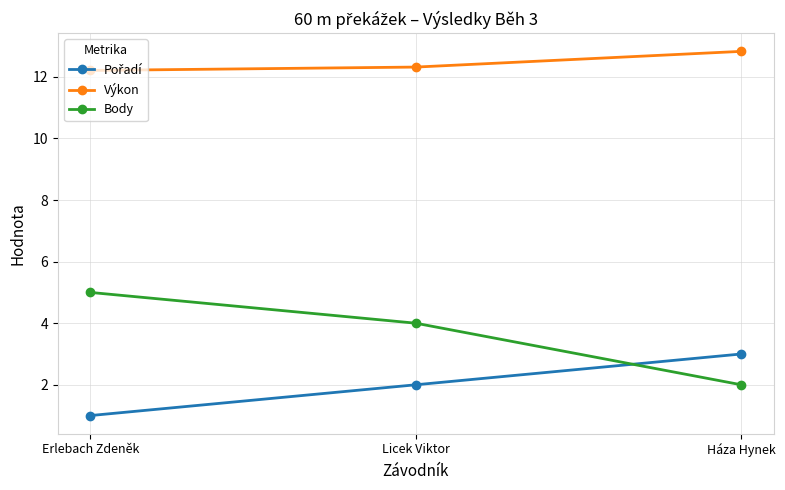

Where is Výkon nearest to the value 12?

Erlebach Zdeněk